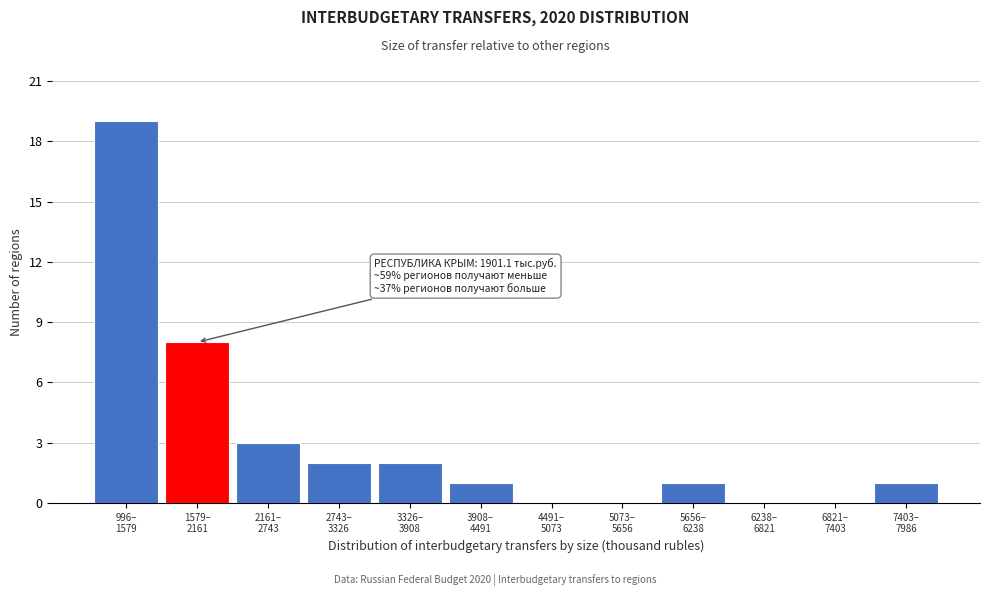

What is the greatest value displayed?

19